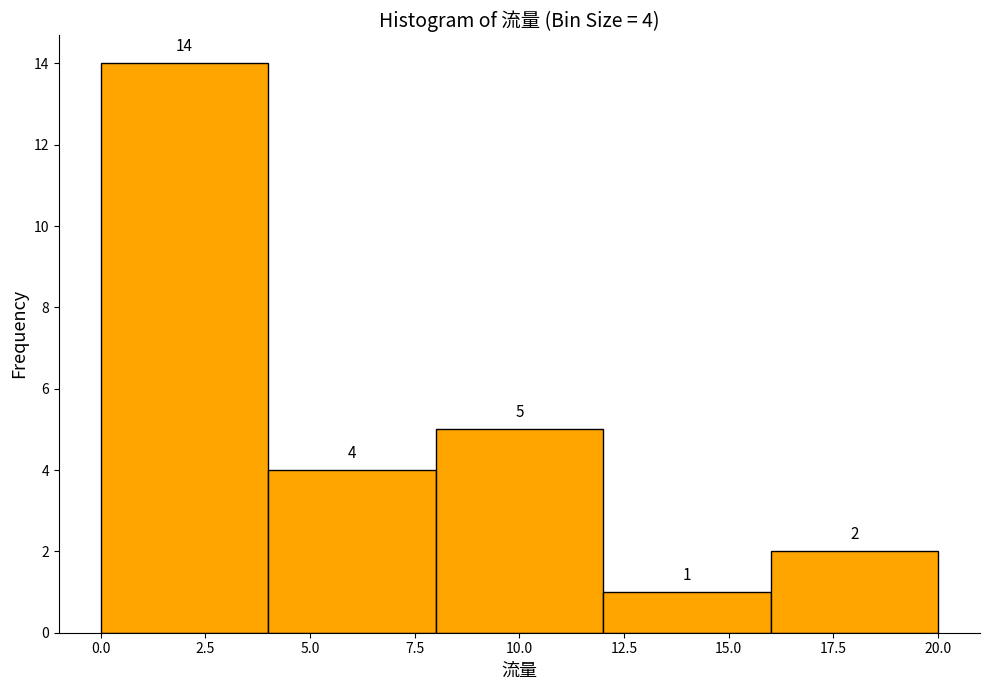

Which range on the x-axis has the tallest bar?

0 to 4